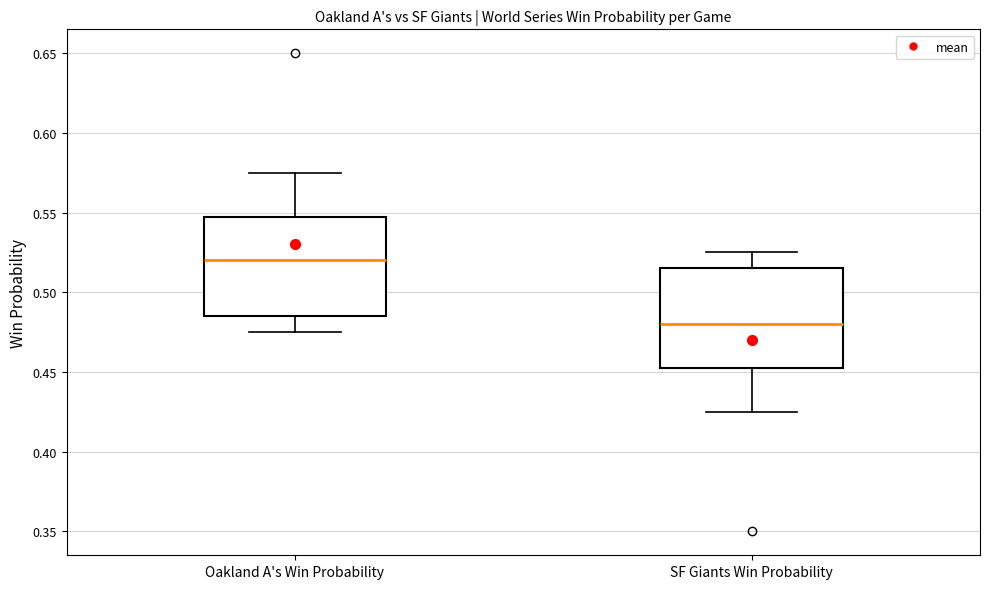

Reading left to right, transcribe this box plot: for each box, give where its median line is, the range the box spans, and where its two whiskers end, as read against the y-axis. The values are not printed on the chart, so give them approximately, as read against the axis.

Oakland A's Win Probability: median 0.520, box 0.485 to 0.550, whiskers 0.475 to 0.575
SF Giants Win Probability: median 0.480, box 0.455 to 0.515, whiskers 0.425 to 0.525